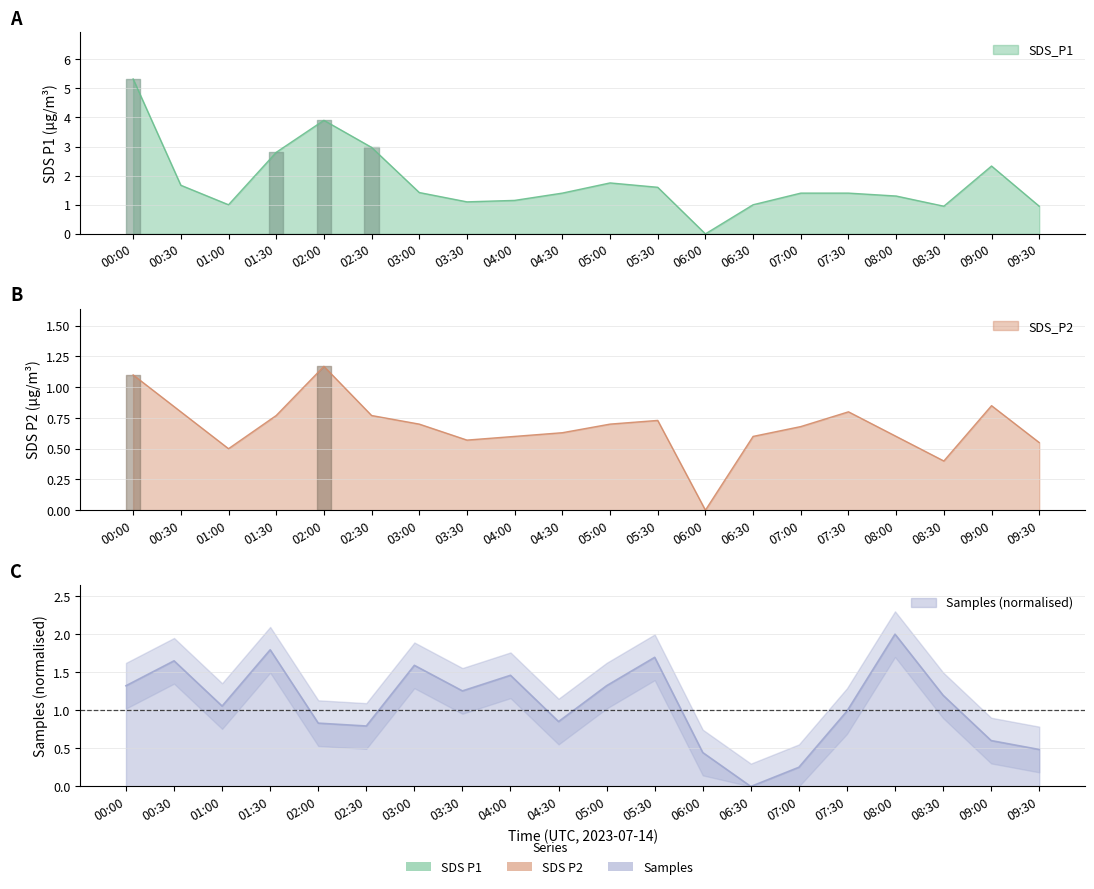

The value of SDS_P1 at 08:30 is 0.9. True or false?

True